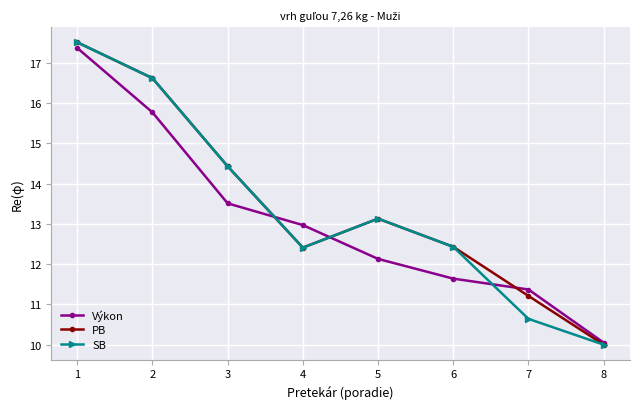

Which series changed the most between 1 and 2?

Výkon